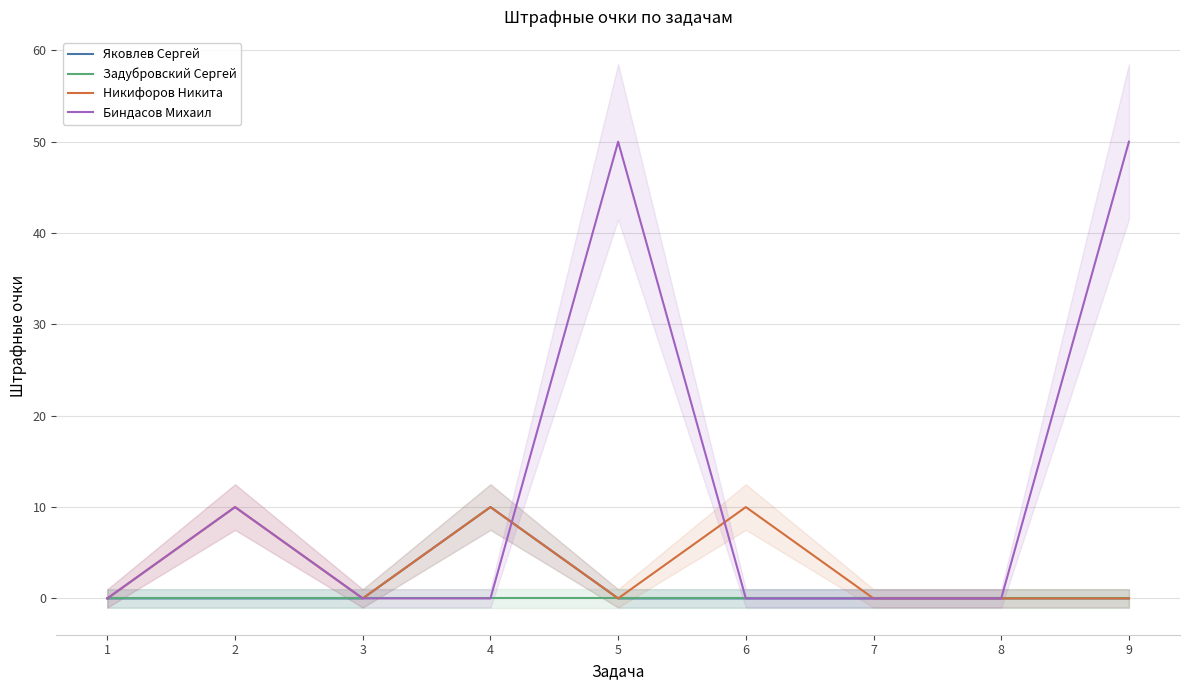

True or false: Задубровский Сергей and Биндасов Михаил cross at least once.

False